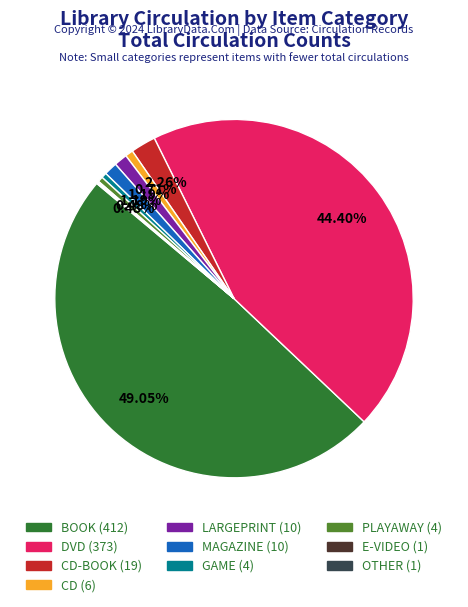

What is the largest slice in the pie chart?

BOOK